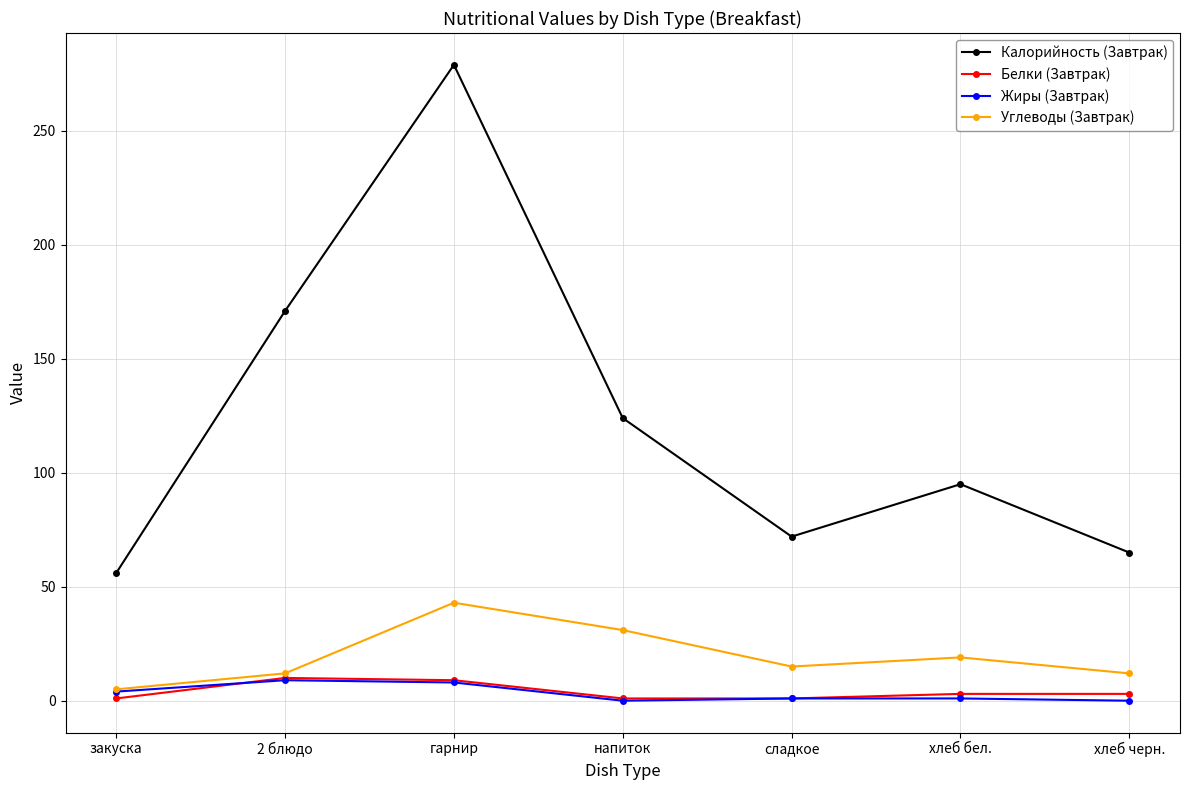

True or false: Калорийность (Завтрак) has more than 2 points higher than both neighbors.

False